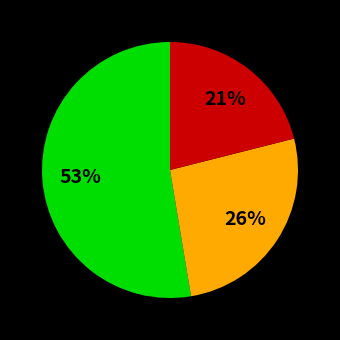

To the nearest percent, what is the difference between the largest and smallest slice percentages?

32%